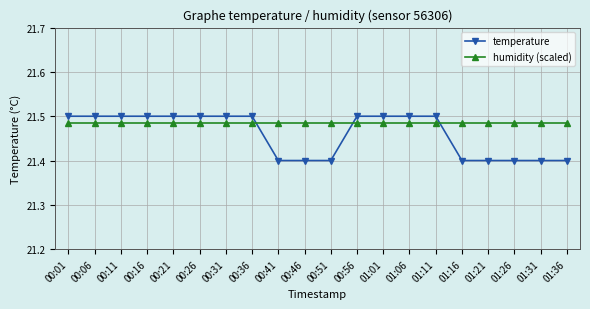

What are all the series names shown in the legend?

temperature, humidity (scaled)